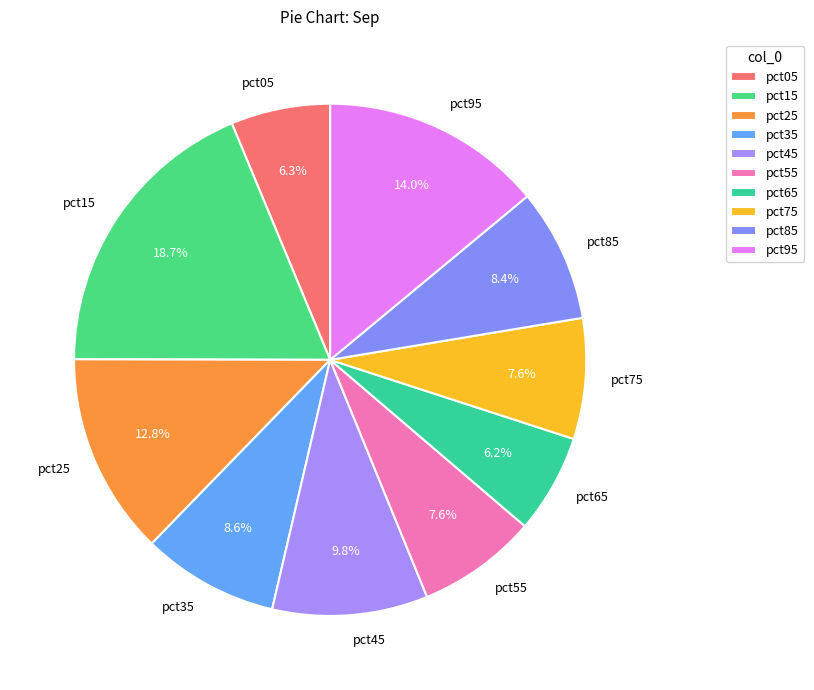

What is the total percentage of pct95 and pct65?

20.2%